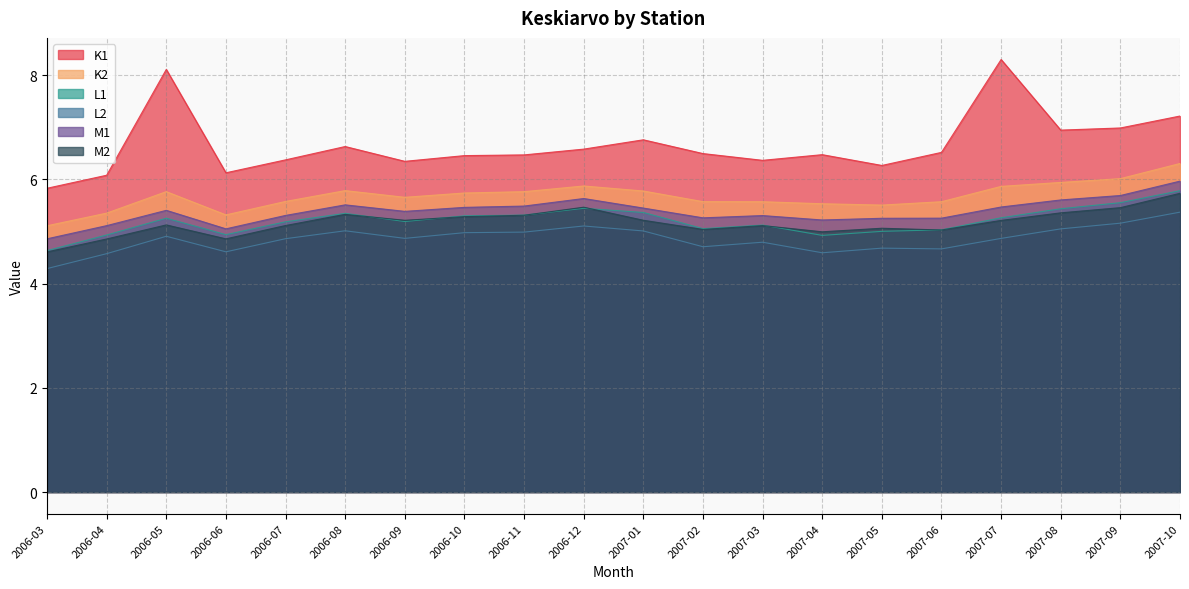

What is the sum of the M2 values at 2007-02 and 2007-08?

10.4